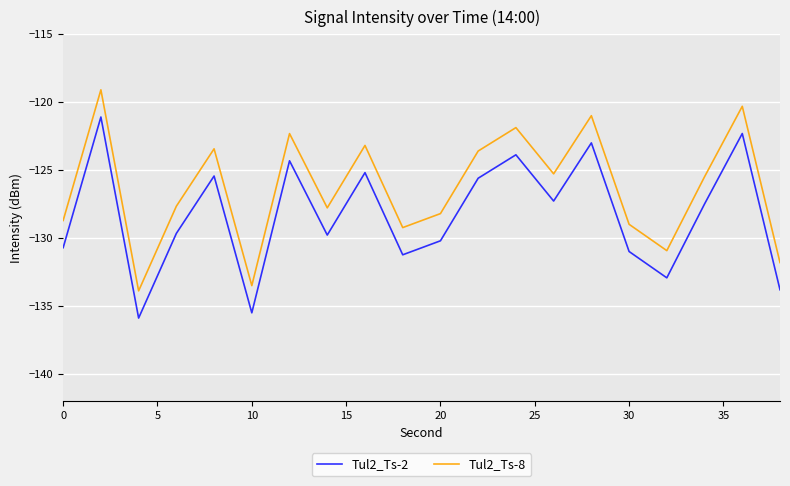

Does the chart have visible grid lines?

Yes